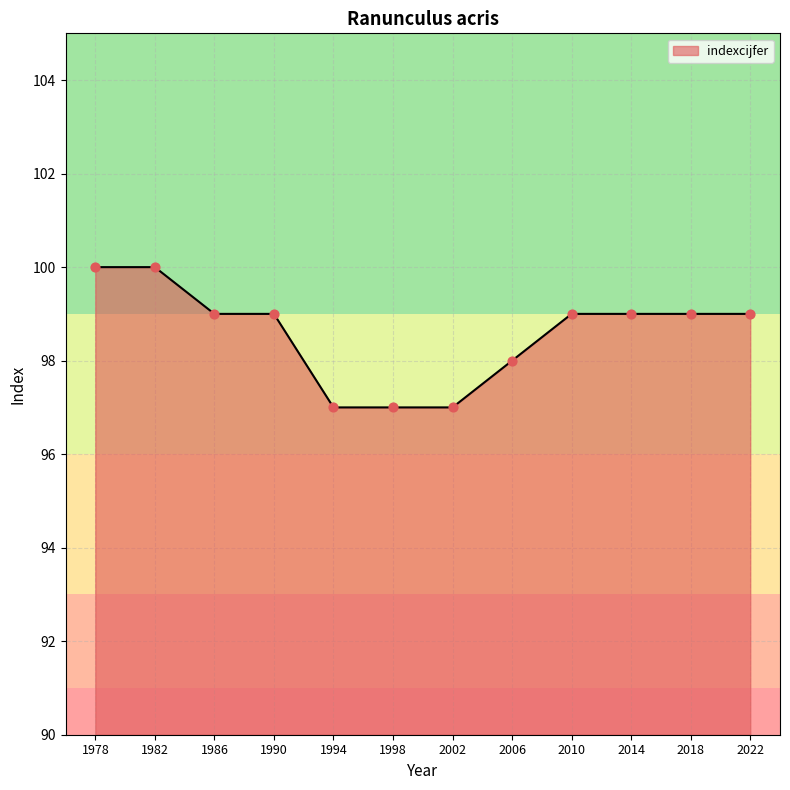

Which has a higher value, 1994 or 1978?

1978